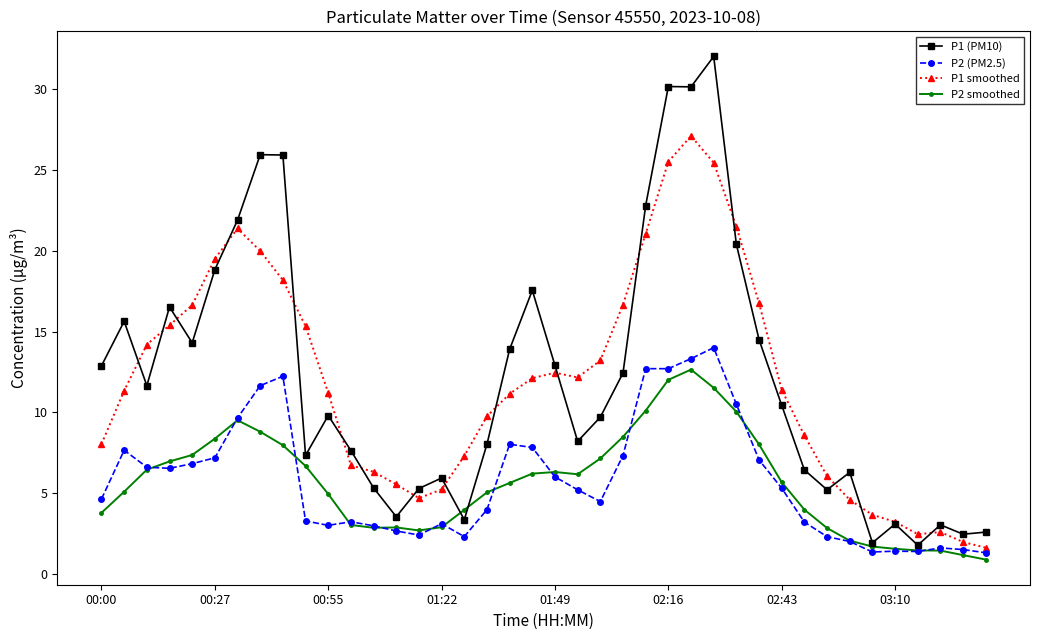

What are all the series names shown in the legend?

P1 (PM10), P2 (PM2.5), P1 smoothed, P2 smoothed